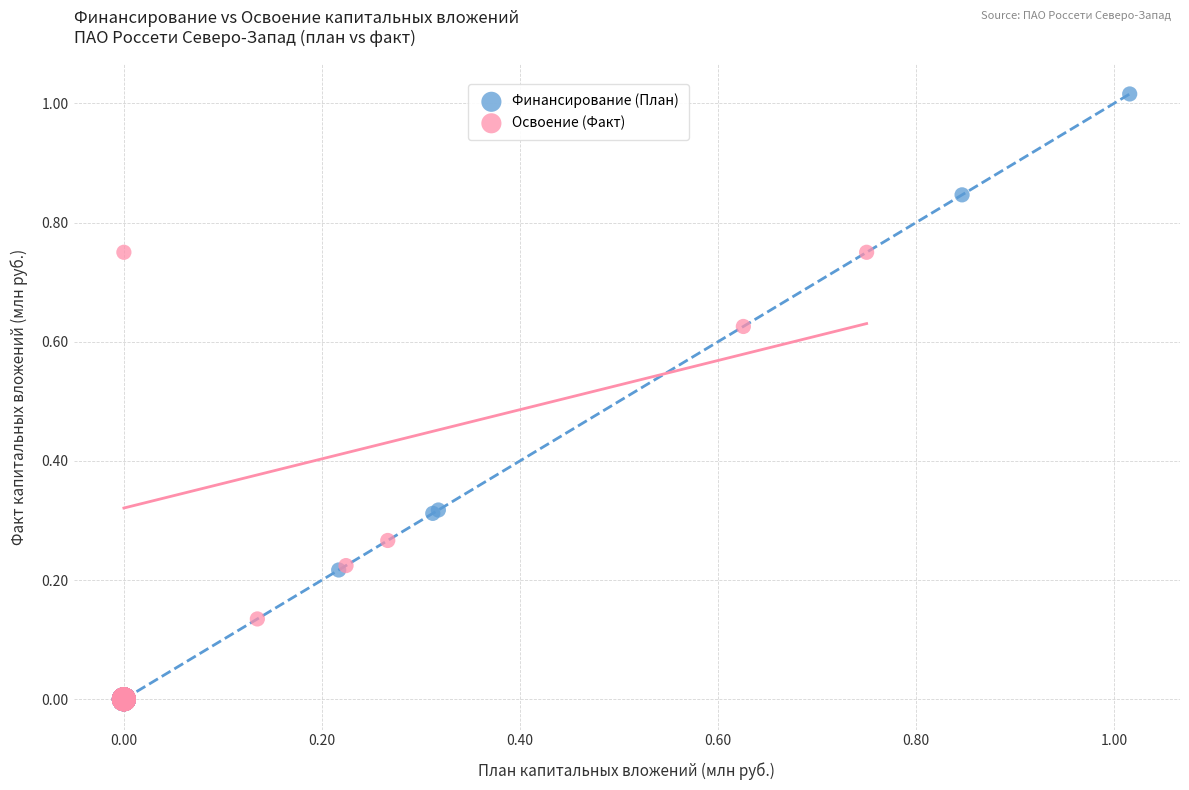

What are all the series names shown in the legend?

Финансирование (План), Освоение (Факт)